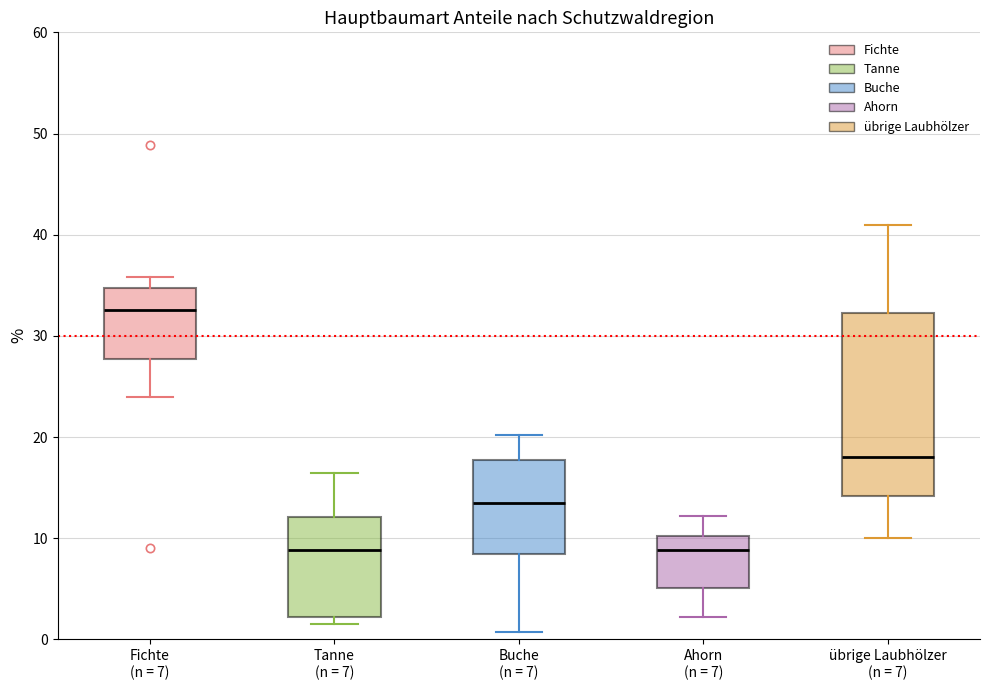

Reading left to right, read every box against the y-axis: the position of its median line, the range the box covers, and the ends of its whiskers. The values are not printed on the chart, so give them approximately, as read against the axis.

Fichte (n = 7): median 33, box 28 to 35, whiskers 24 to 36
Tanne (n = 7): median 9, box 2 to 12, whiskers 2 (just below the box's lower edge) to 16
Buche (n = 7): median 14, box 8 to 18, whiskers 1 to 20
Ahorn (n = 7): median 9, box 5 to 10, whiskers 2 to 12
übrige Laubhölzer (n = 7): median 18, box 14 to 32, whiskers 10 to 41